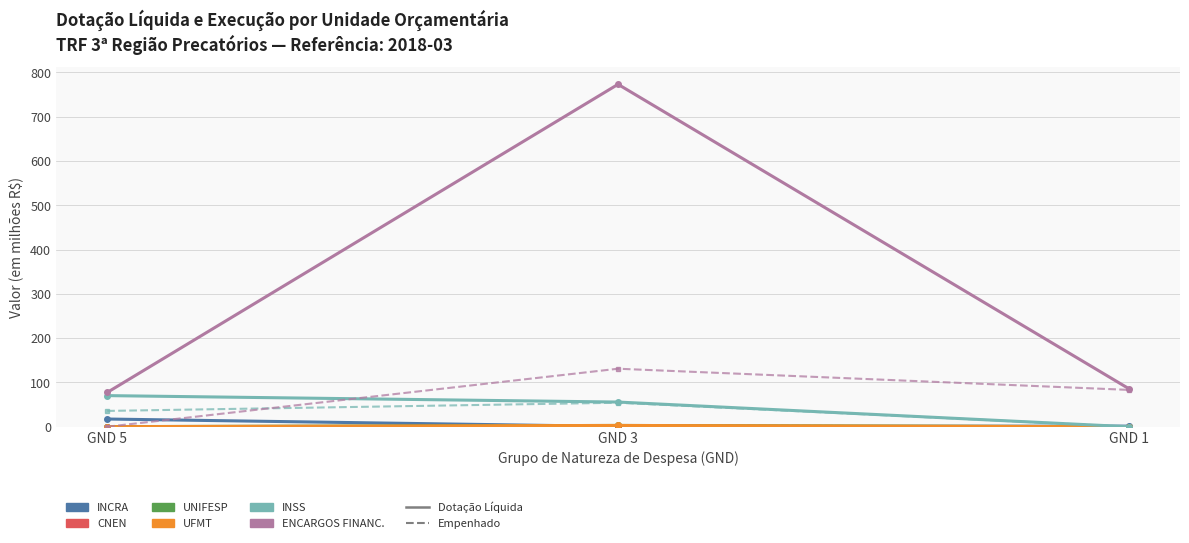

What is the total value across all series at GND 1?

172.2